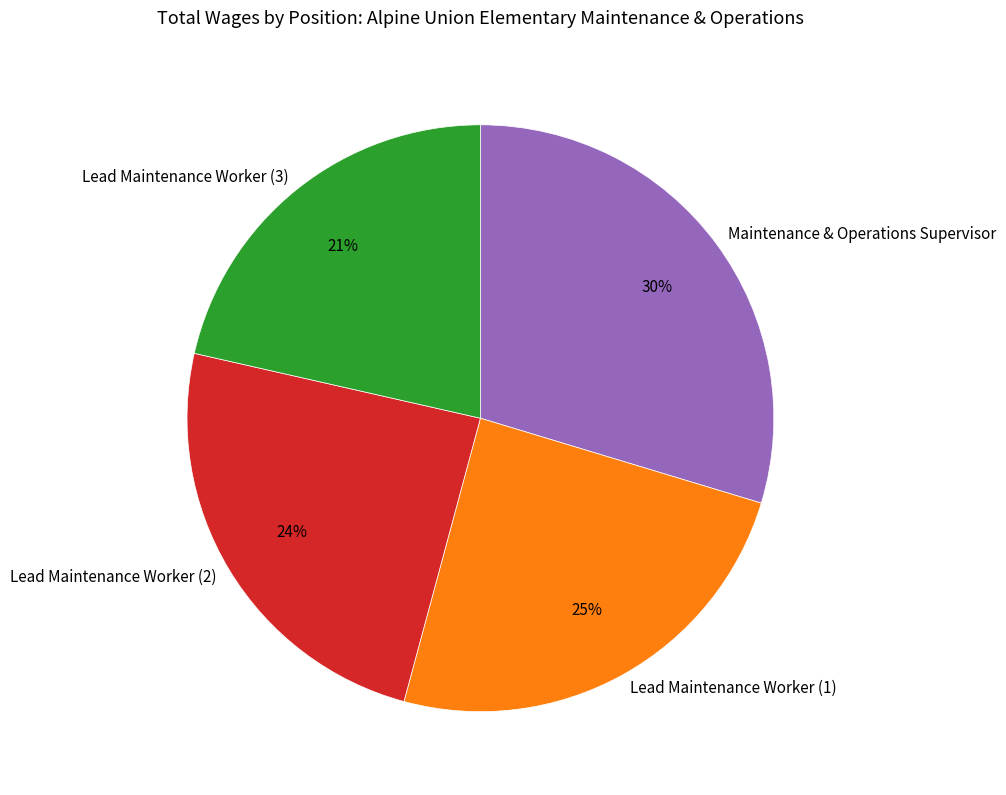

The Maintenance & Operations Supervisor slice represents 21% of the pie. True or false?

False